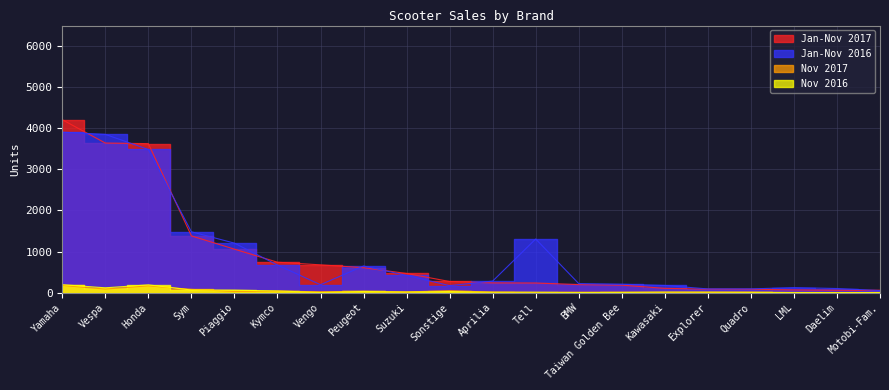

True or false: Jan-Nov 2016 and Nov 2017 intersect in this chart.

False